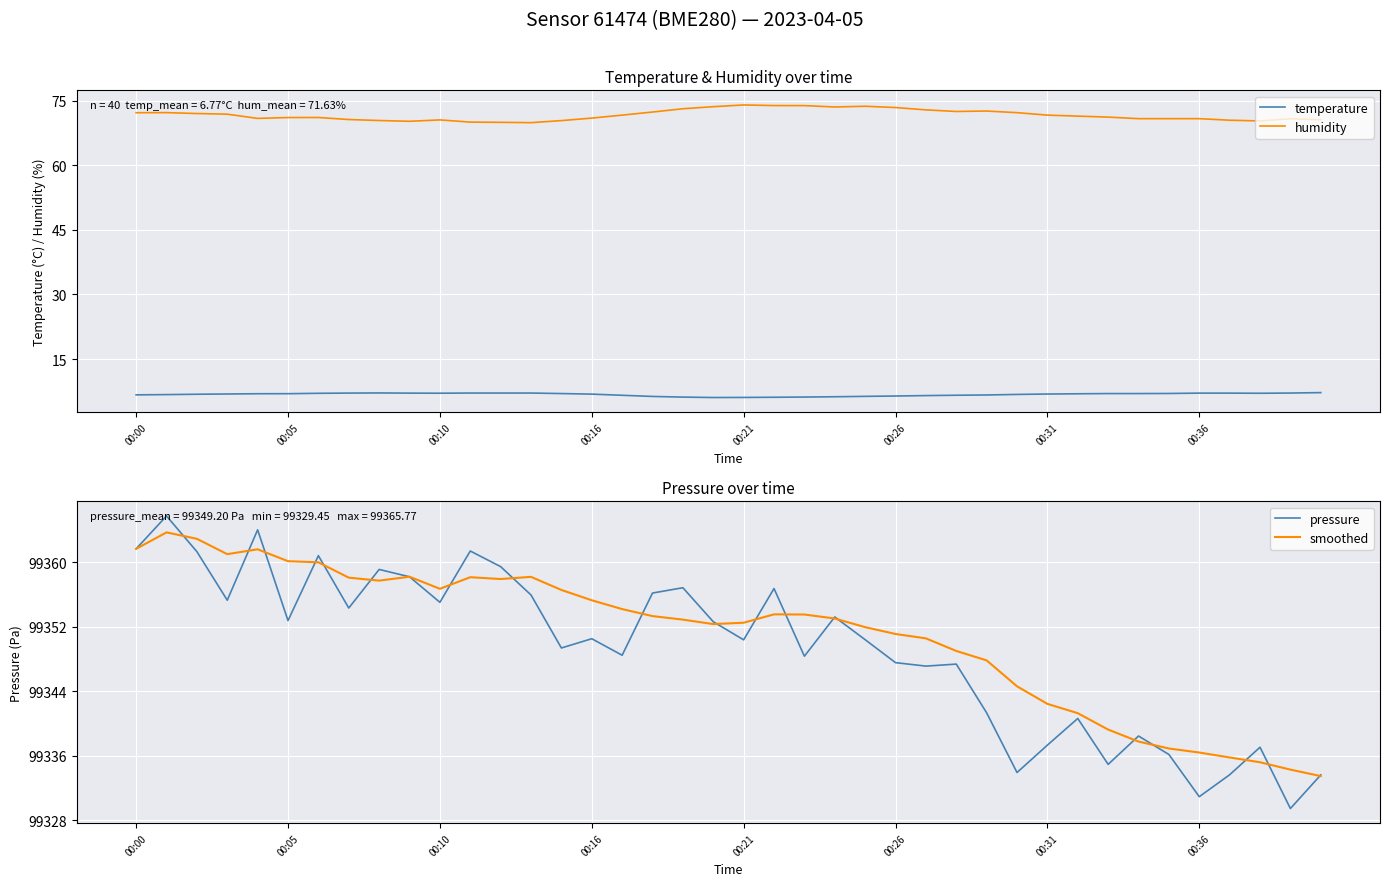

True or false: temperature and humidity cross at least once.

False